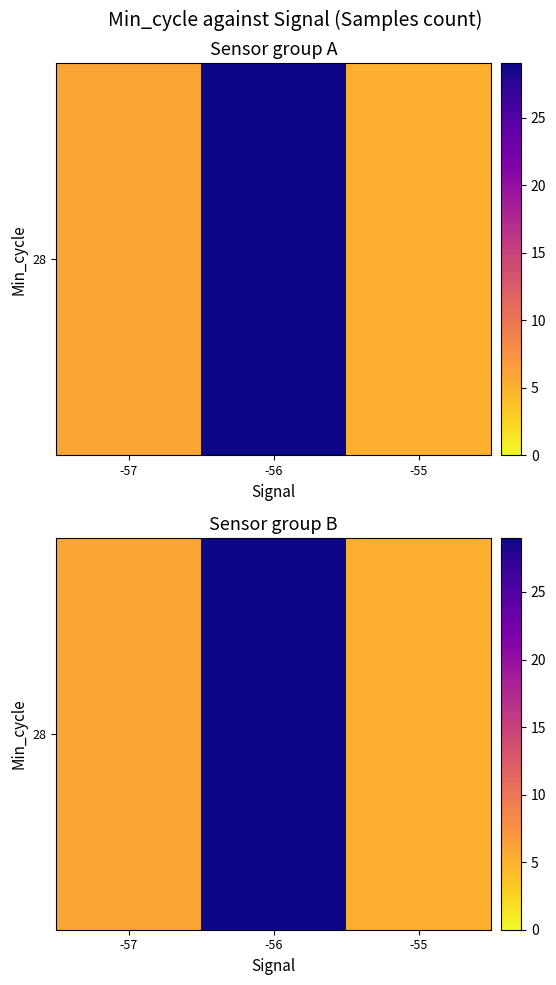

The chart shows a value of 8 at -56. True or false?

False